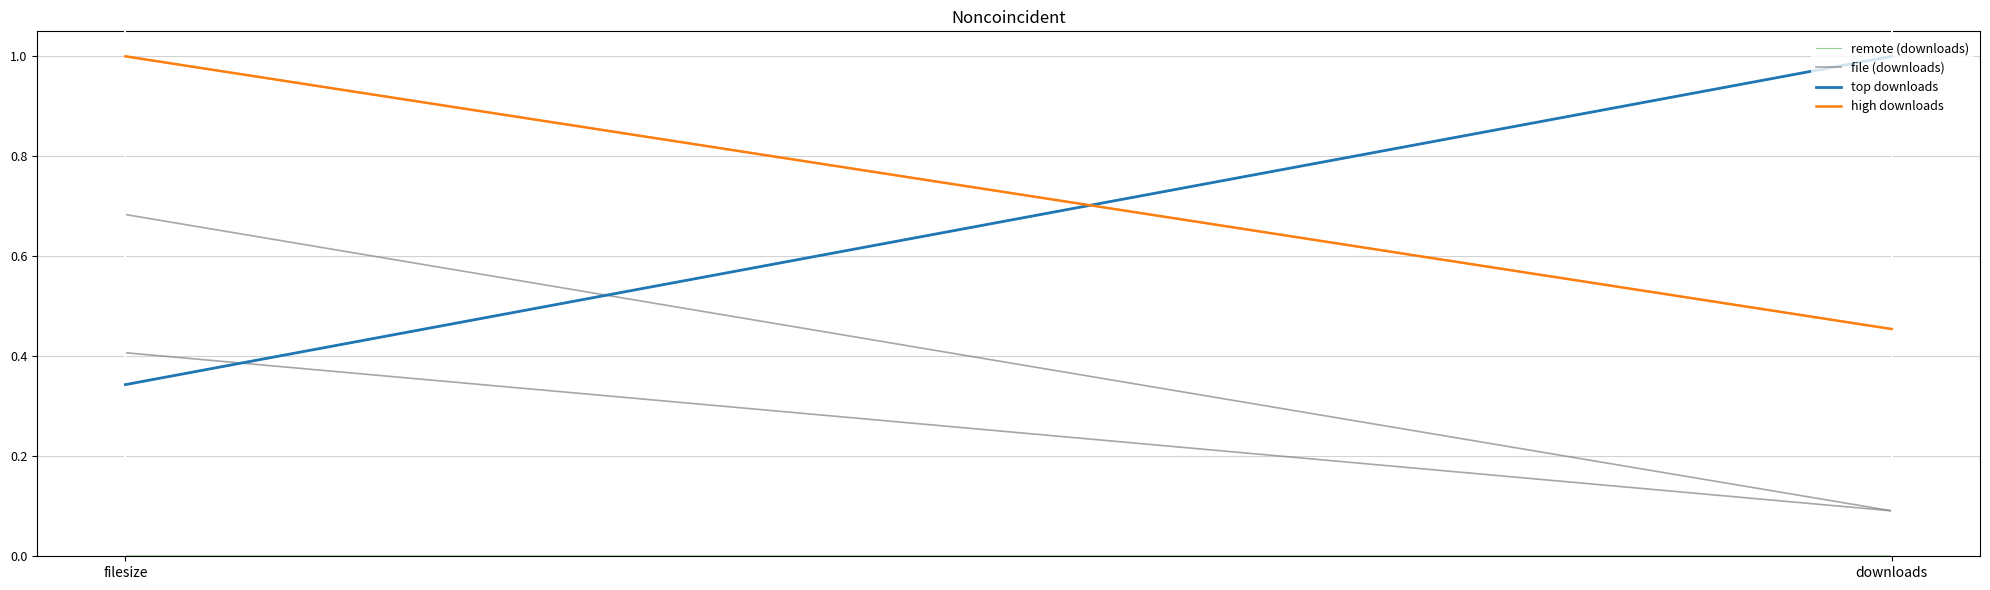

Where is file (downloads) nearest to the value 0?

downloads